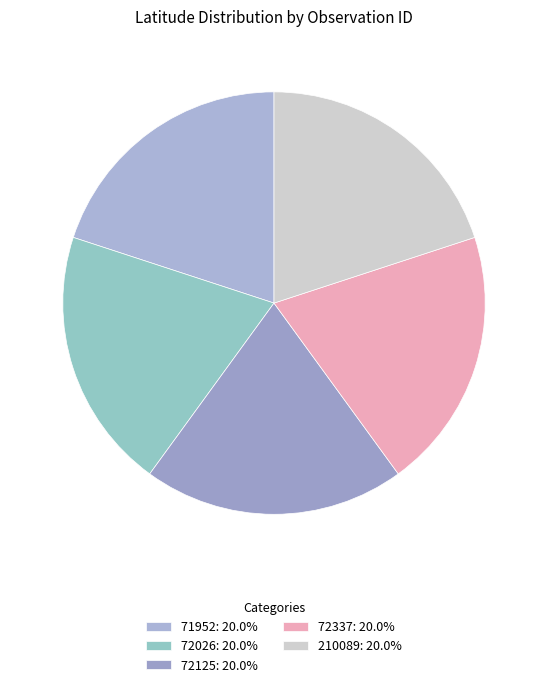

Does any single category account for the majority?

No